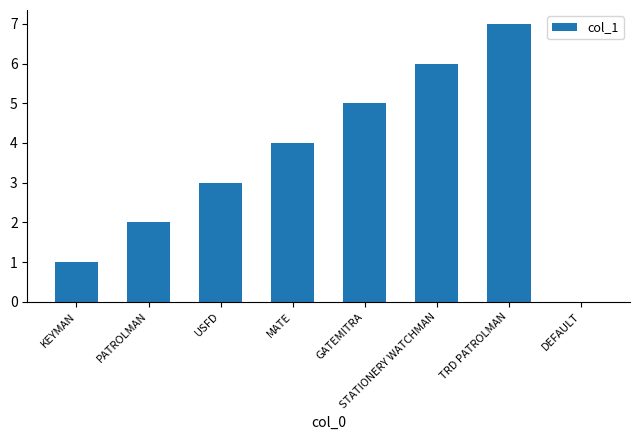

The chart shows a value of 9 at GATEMITRA. True or false?

False